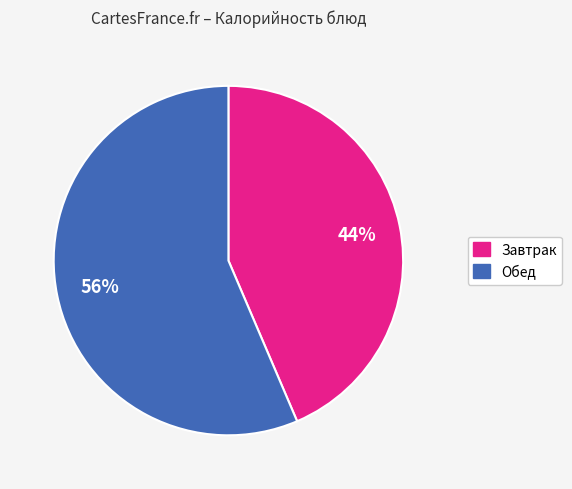

Is there any slice that represents more than half of the pie?

Yes